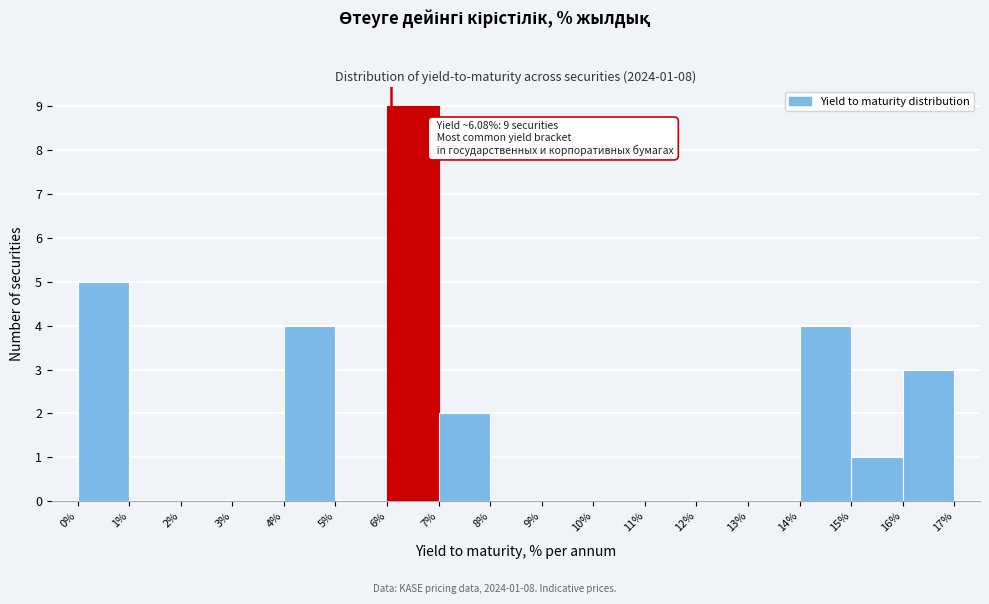

Which range on the x-axis has the tallest bar?

6% to 7%